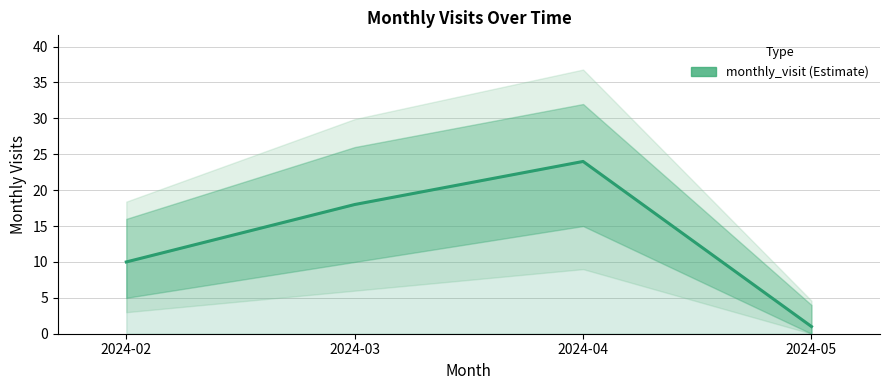

What is the value of the 3rd point from the left?

24